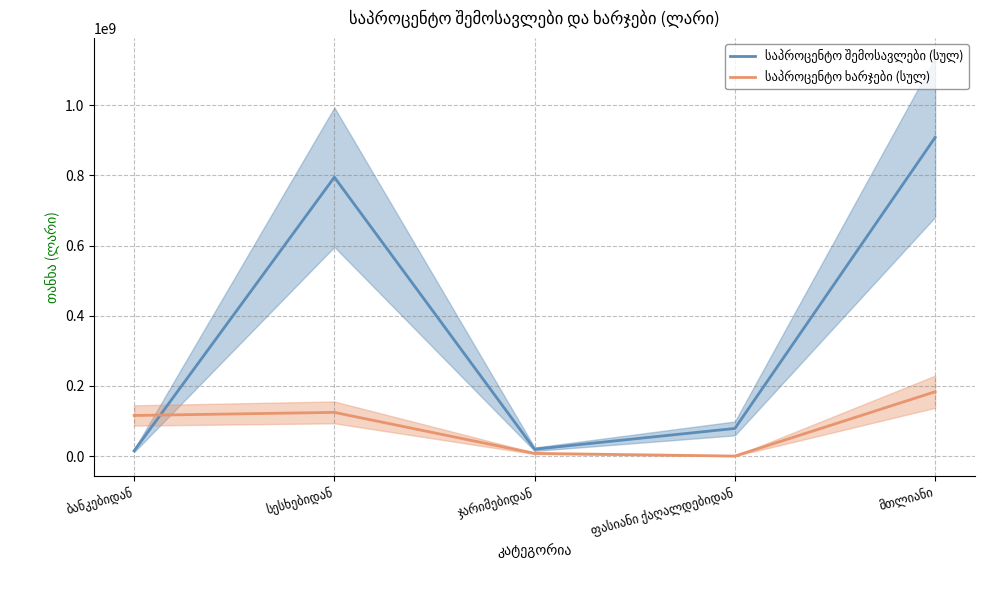

The value of საპროცენტო შემოსავლები (სულ) at ბანკებიდან is 14938347.6. True or false?

True